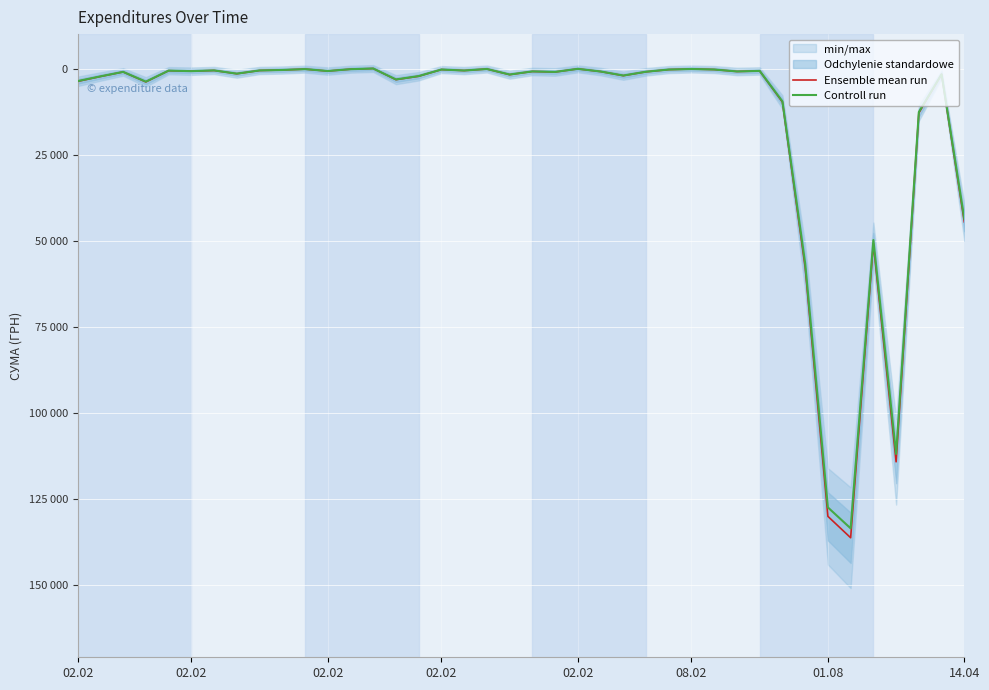

At how many categories does at least one series exceed 32714?

6